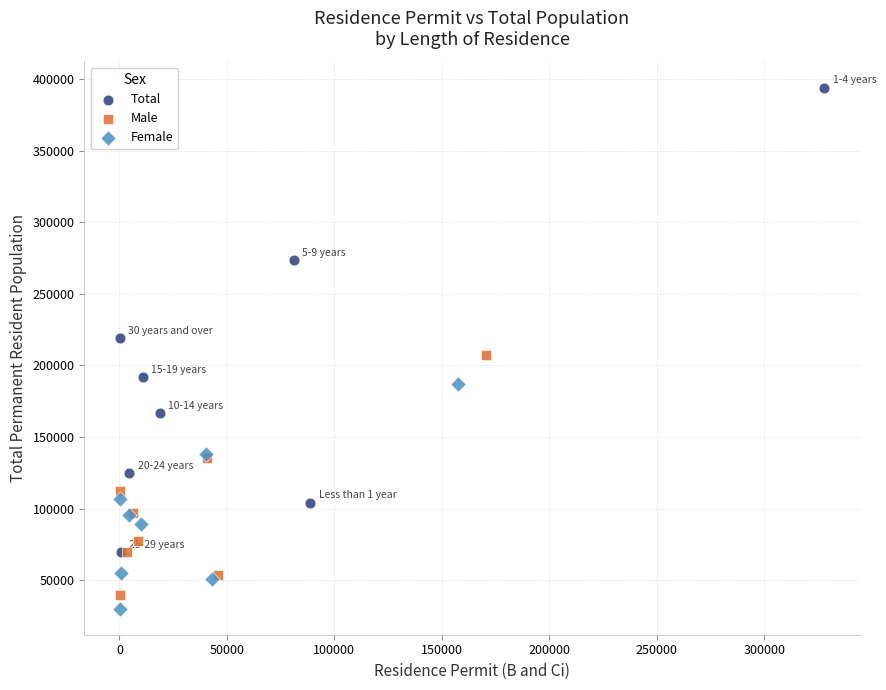

Which series has the widest spread of Y values?

Total